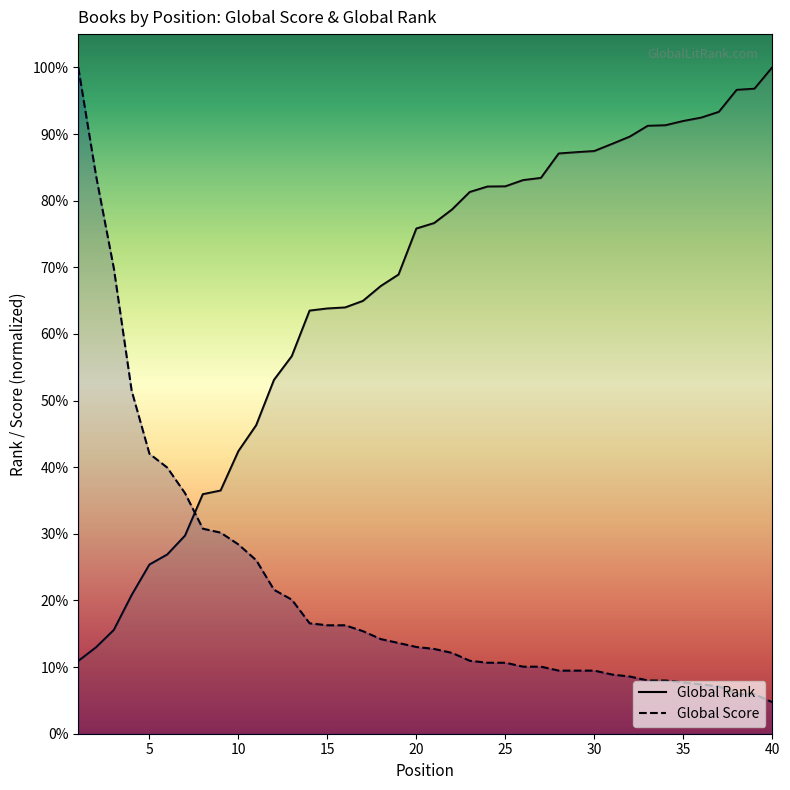

Is it true that Global Score equals 735.7 at 37?

True